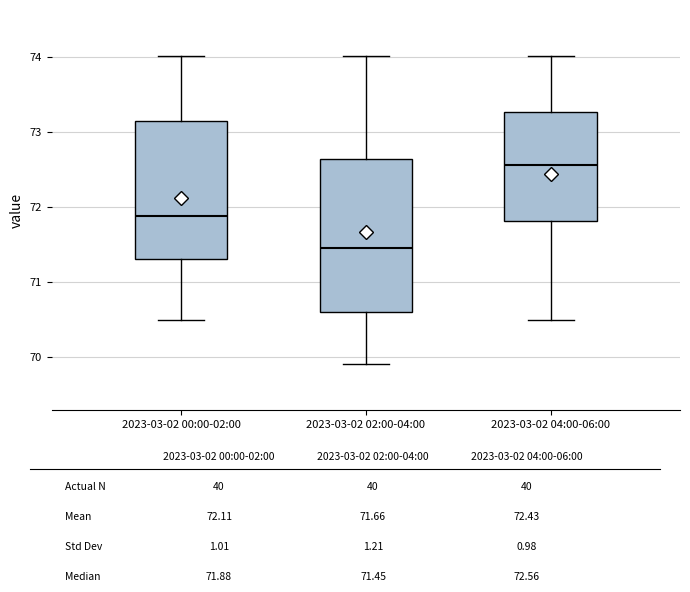

Where does the upper whisker of the box for 2023-03-02 04:00-06:00 end on the y-axis? The values are not printed on the chart, so give them approximately, as read against the axis.

74.0